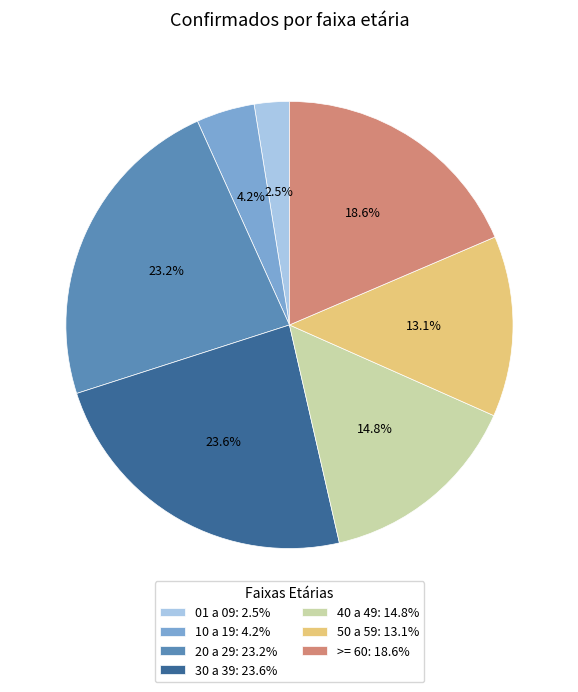

To the nearest percent, what is the difference between the 10 a 19 and 50 a 59 slice percentages?

9%